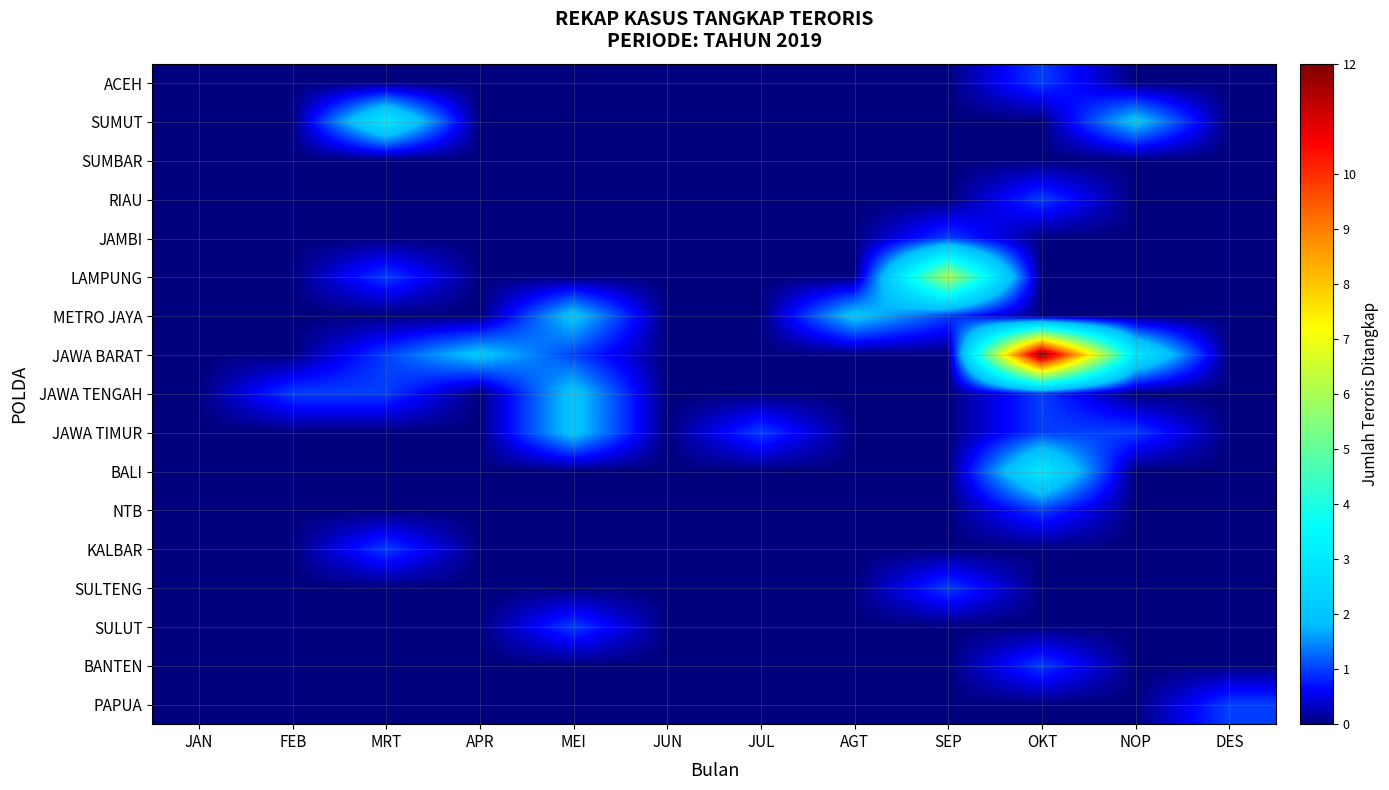

Which has a higher value, FEB or JUN?

FEB